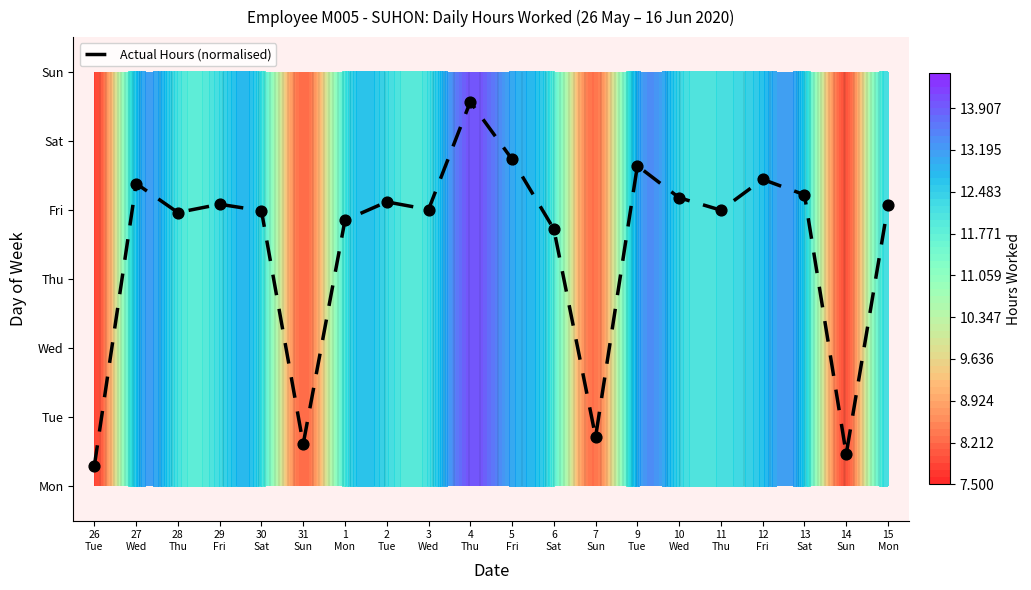

Which has a higher value, 2
Tue or 15
Mon?

2
Tue